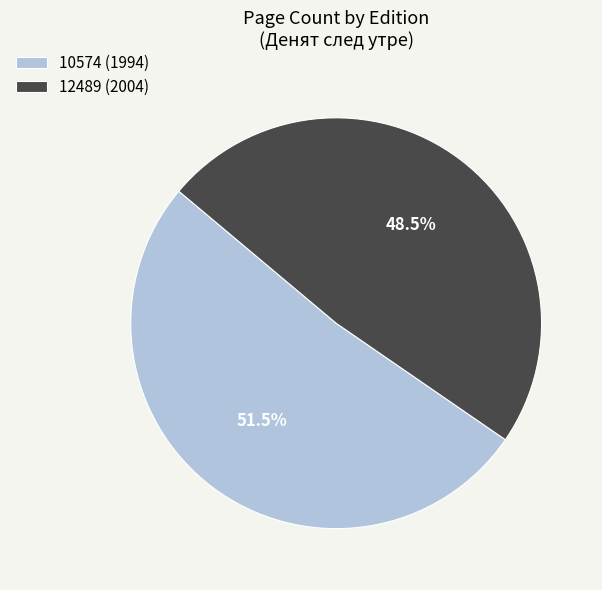

Approximately how many times larger is the value at 12489 (2004) compared to 10574 (1994)?

0.9